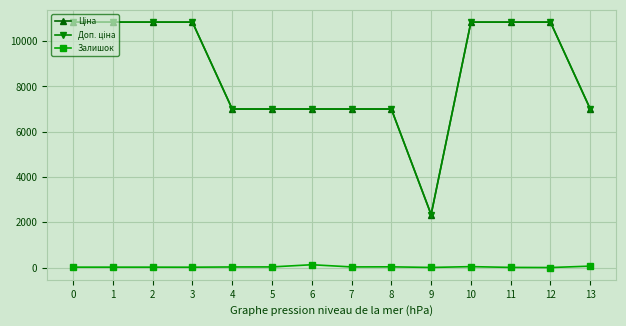

What is the maximum value shown in the chart?

10840.1